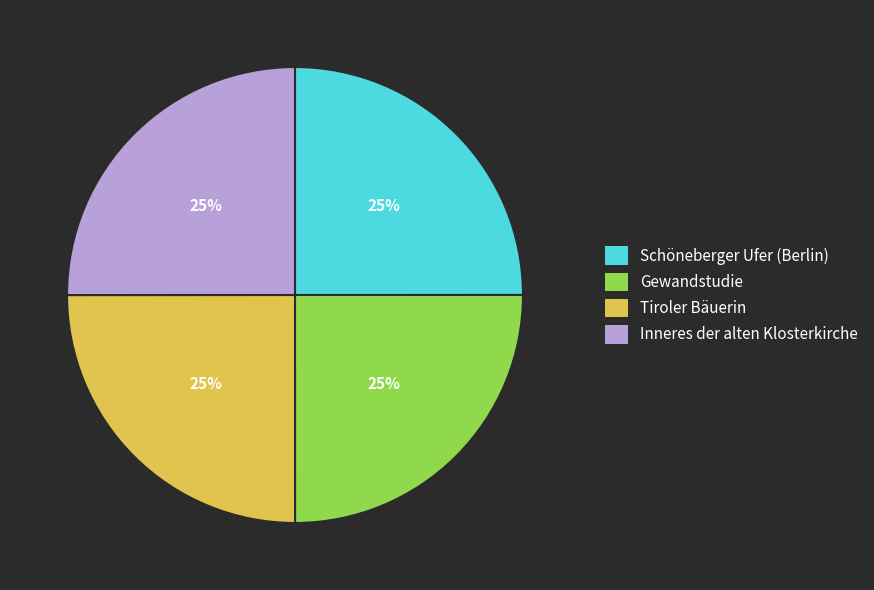

What is the ratio of the value at Inneres der alten Klosterkirche to the value at Gewandstudie?

1.0